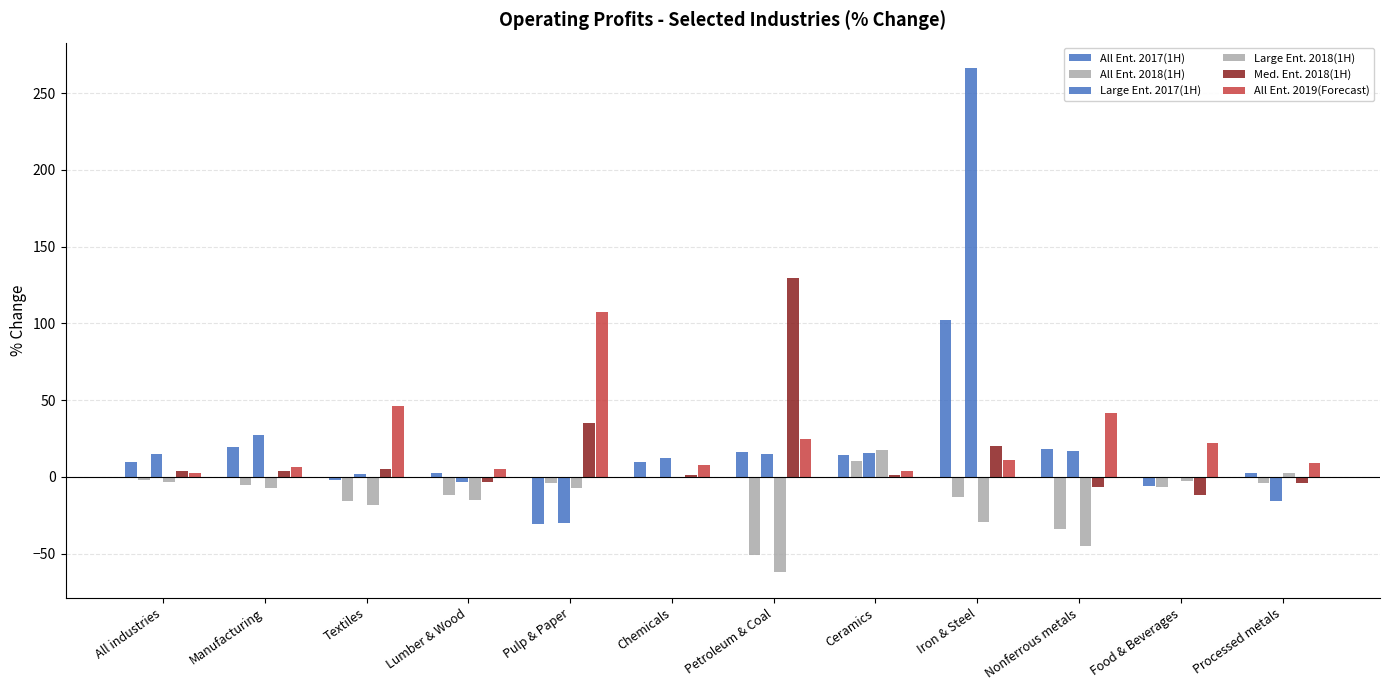

The value of All Ent. 2017(1H) at Processed metals is 4.2. True or false?

False